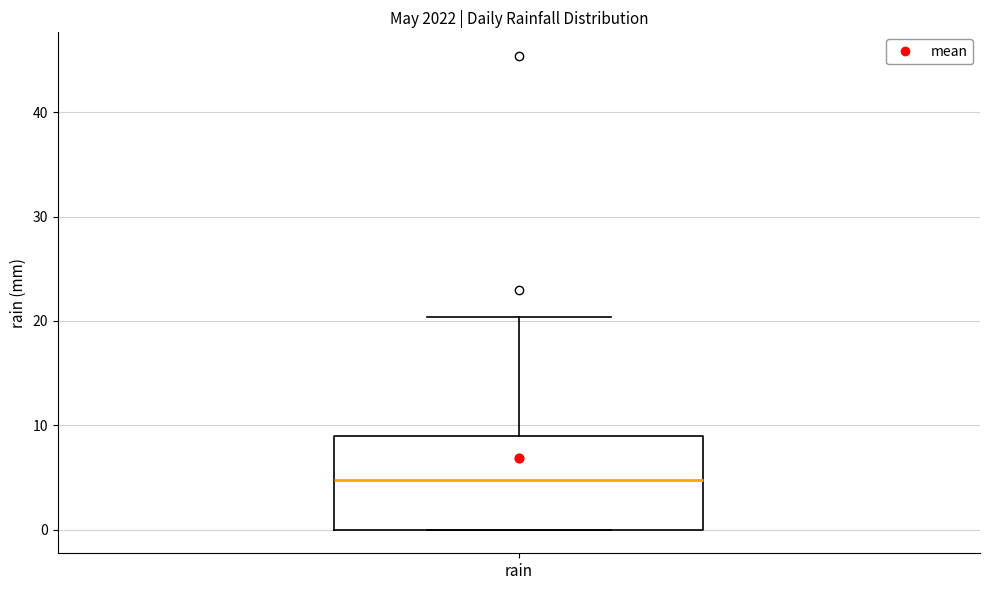

Transcribe this box plot: give where the median line is, the range the box spans, and where the two whiskers end, as read against the y-axis. The values are not printed on the chart, so give them approximately, as read against the axis.

median 5, box 0 to 9, whiskers 0 to 20